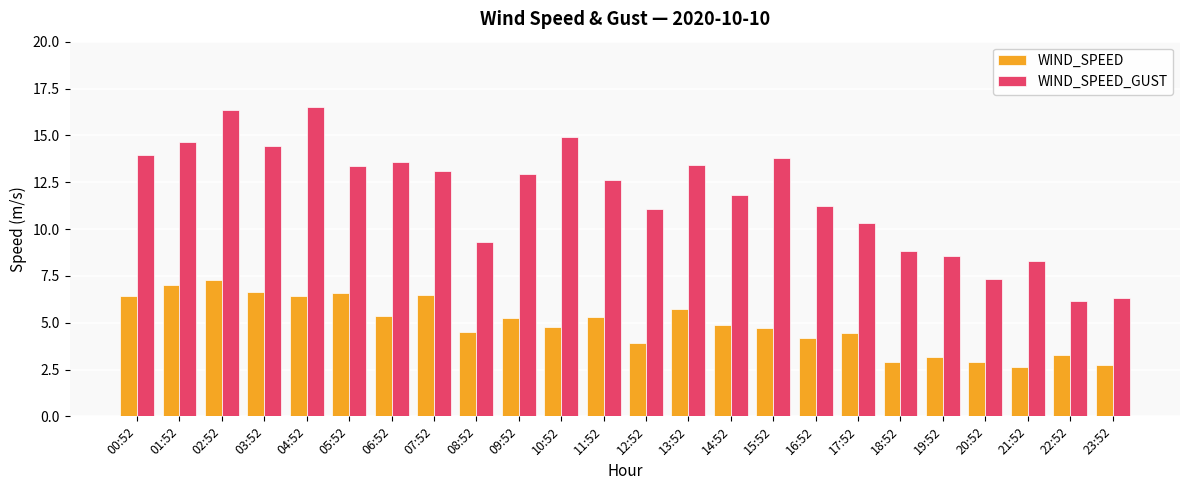

What is the average value of the WIND_SPEED_GUST series?

11.8